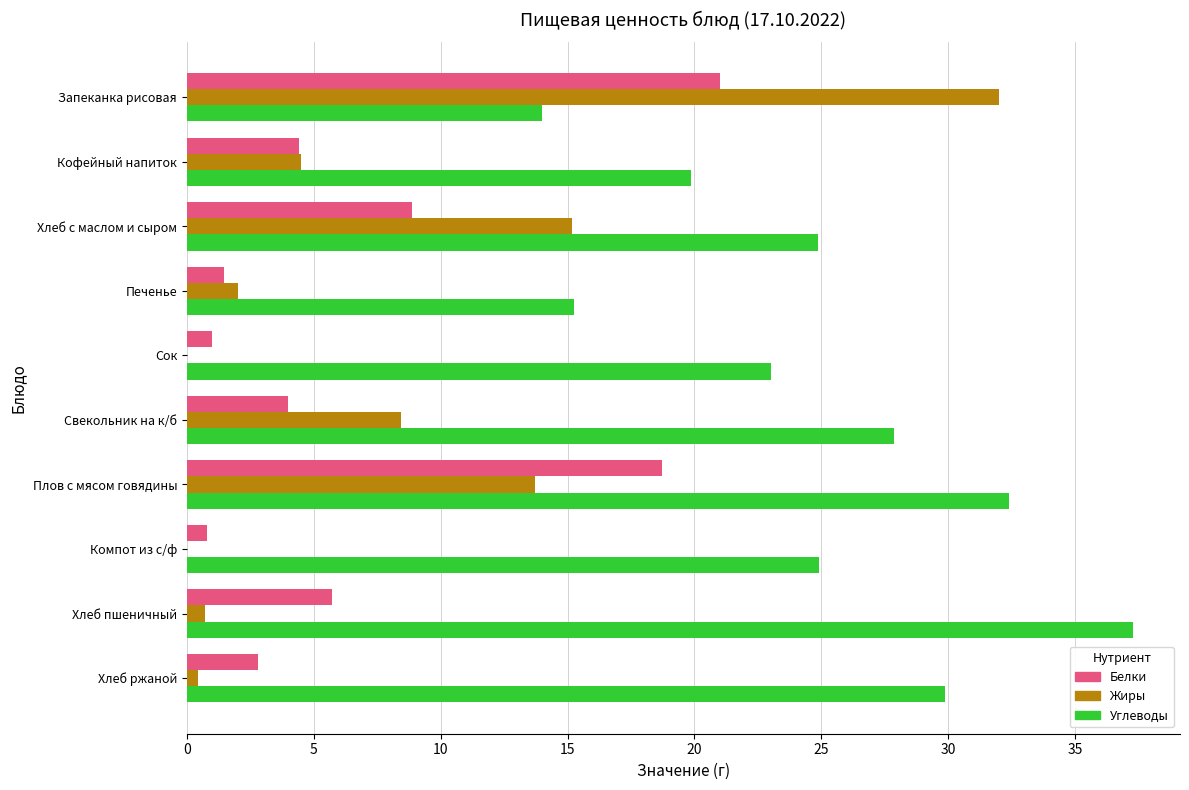

Is the value of Углеводы at Хлеб пшеничный greater than the value of Белки at Кофейный напиток?

Yes